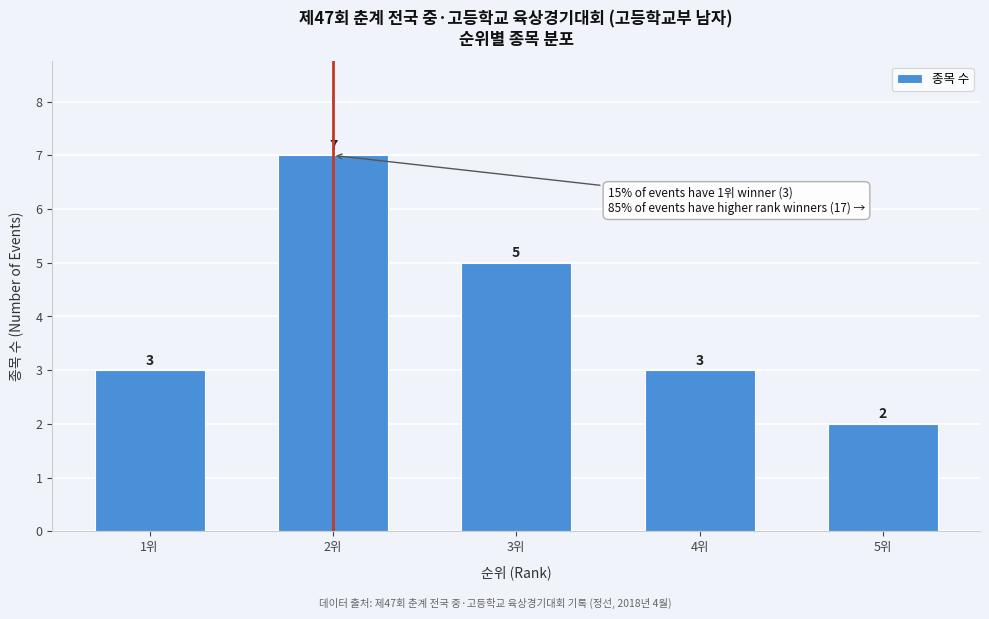

Reading left to right, what are all the values shown in this chart?

3	7	5	3	2